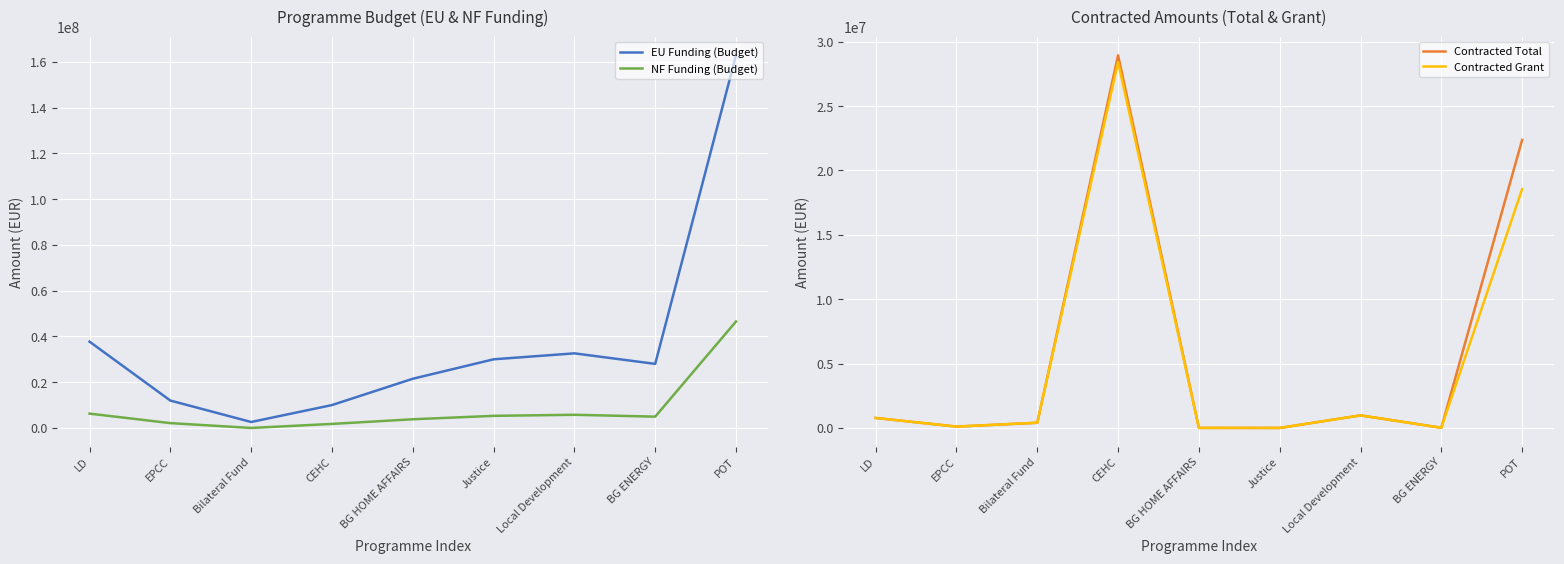

What is the sum of the Contracted Total values at Justice and EPCC?

106220.9